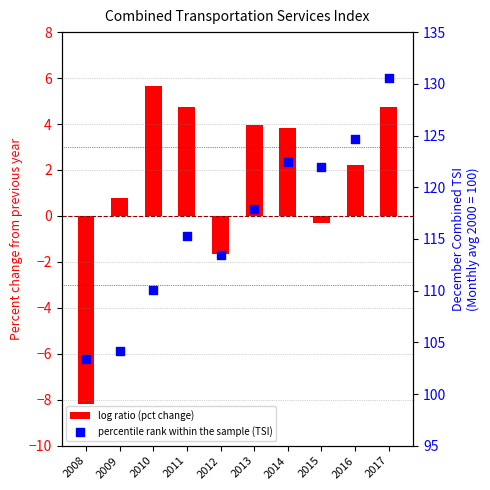

Which series has the largest Y range (max minus min)?

percentile rank within the sample (TSI)